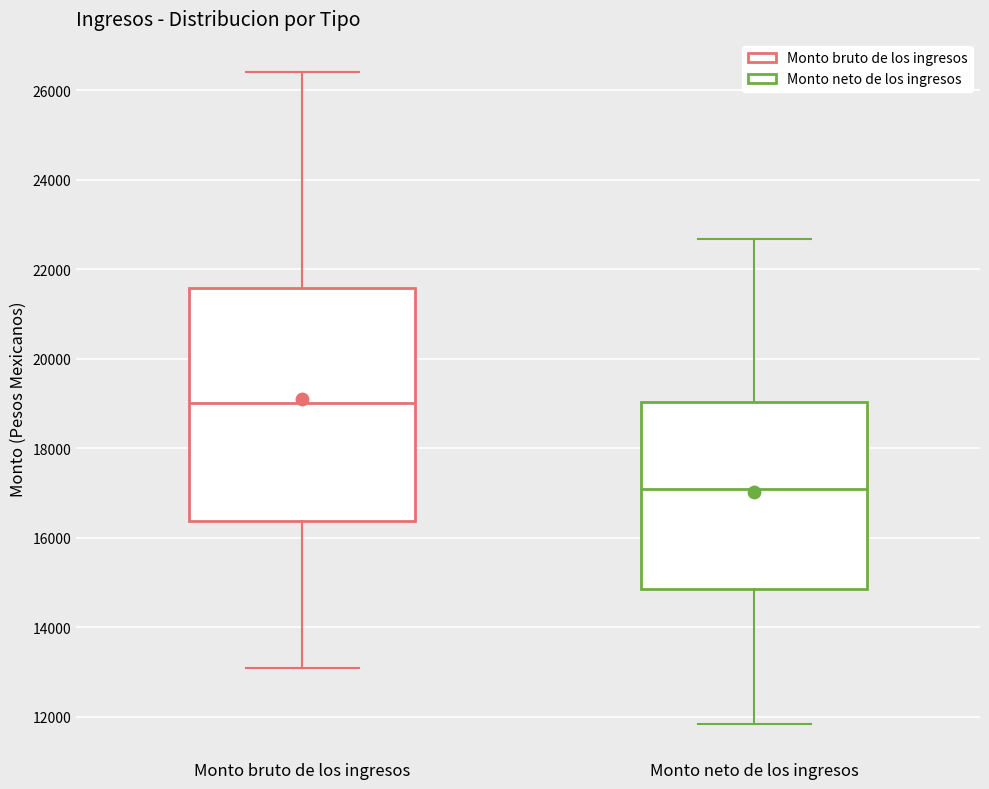

Which box is the tallest, from its lower edge to its upper edge?

Monto bruto de los ingresos